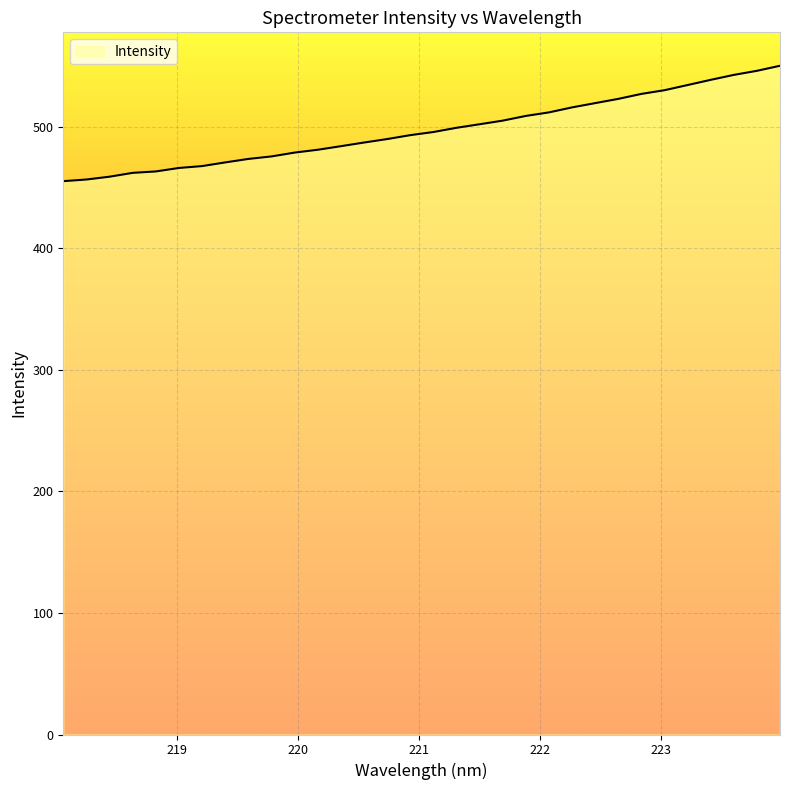

What is the smallest value displayed?

455.3